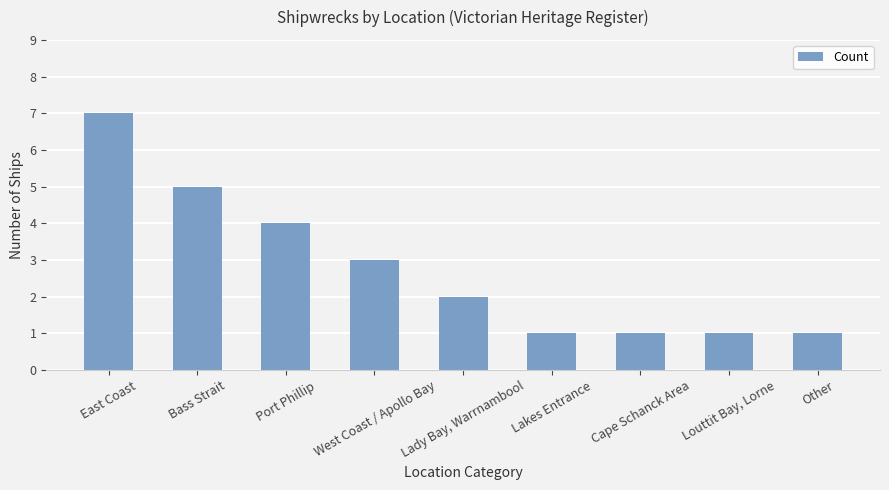

Are the bars grouped side by side (vs. stacked)?

No